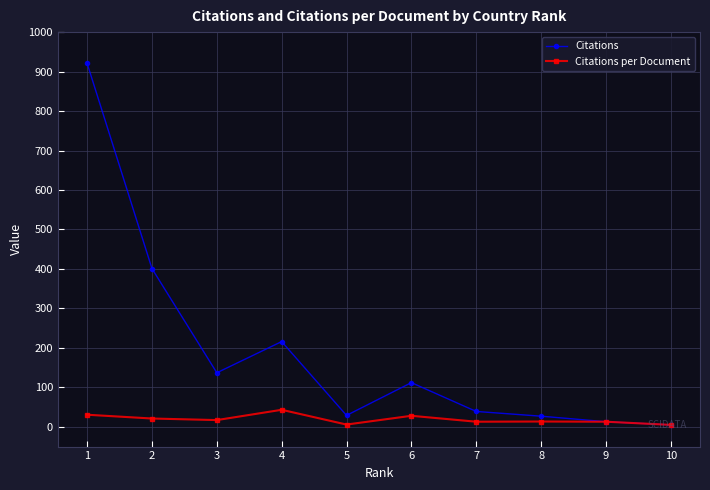

What is the total value across all series at 1?

951.7